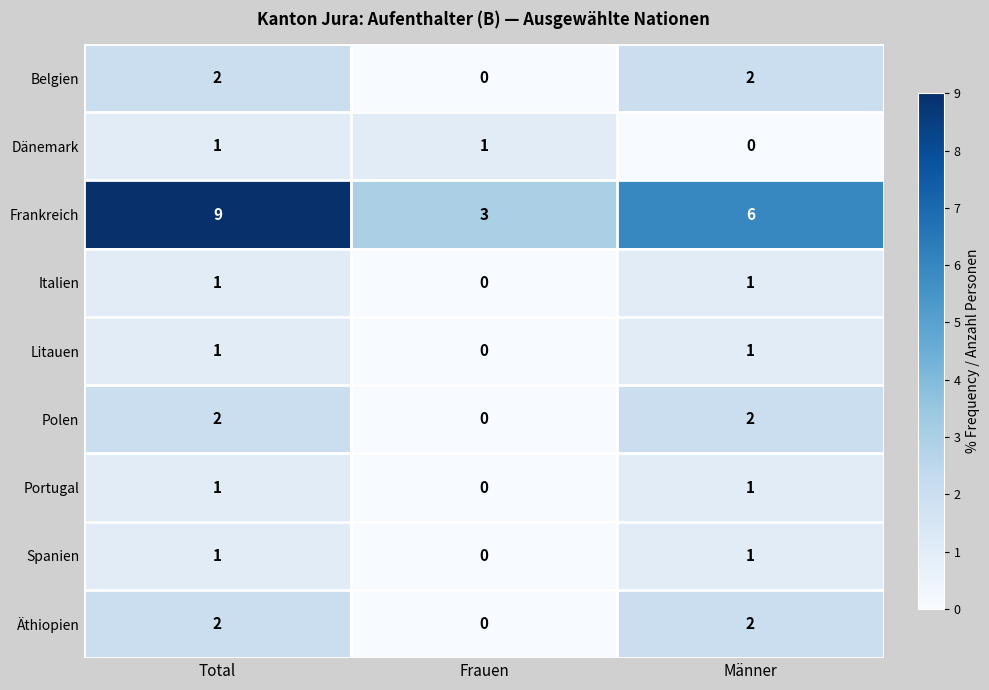

Where is Italien nearest to the value 0?

Frauen